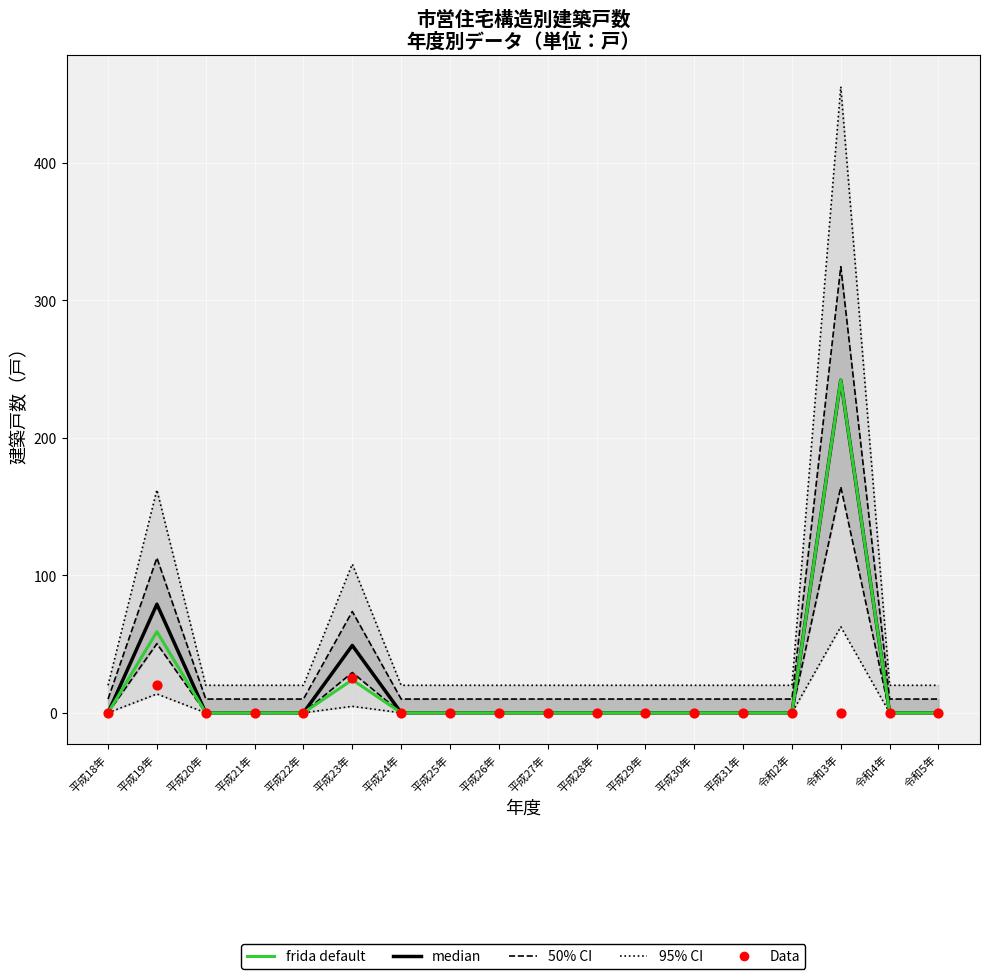

At how many categories does at least one series exceed 246?

1